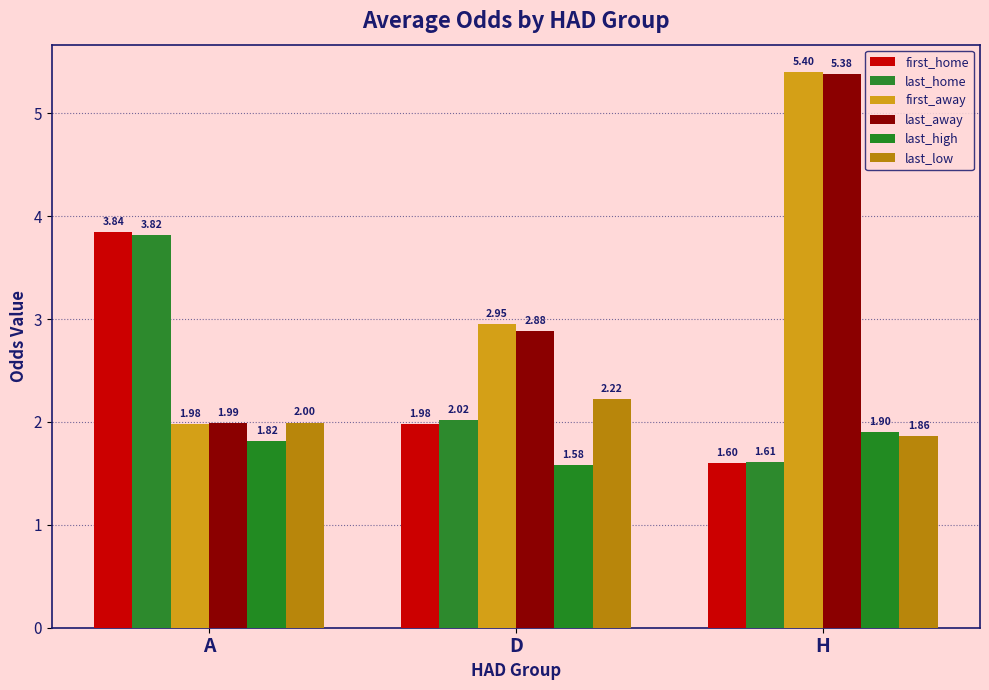

How many first_away values are between 1 and 5?

2